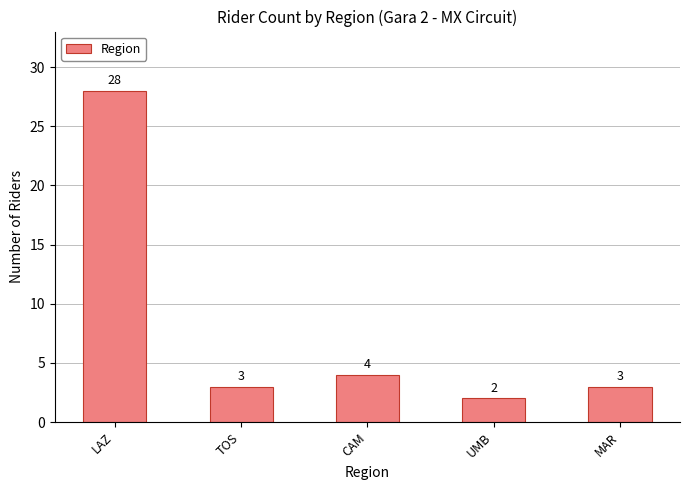

What position from the left is CAM?

3